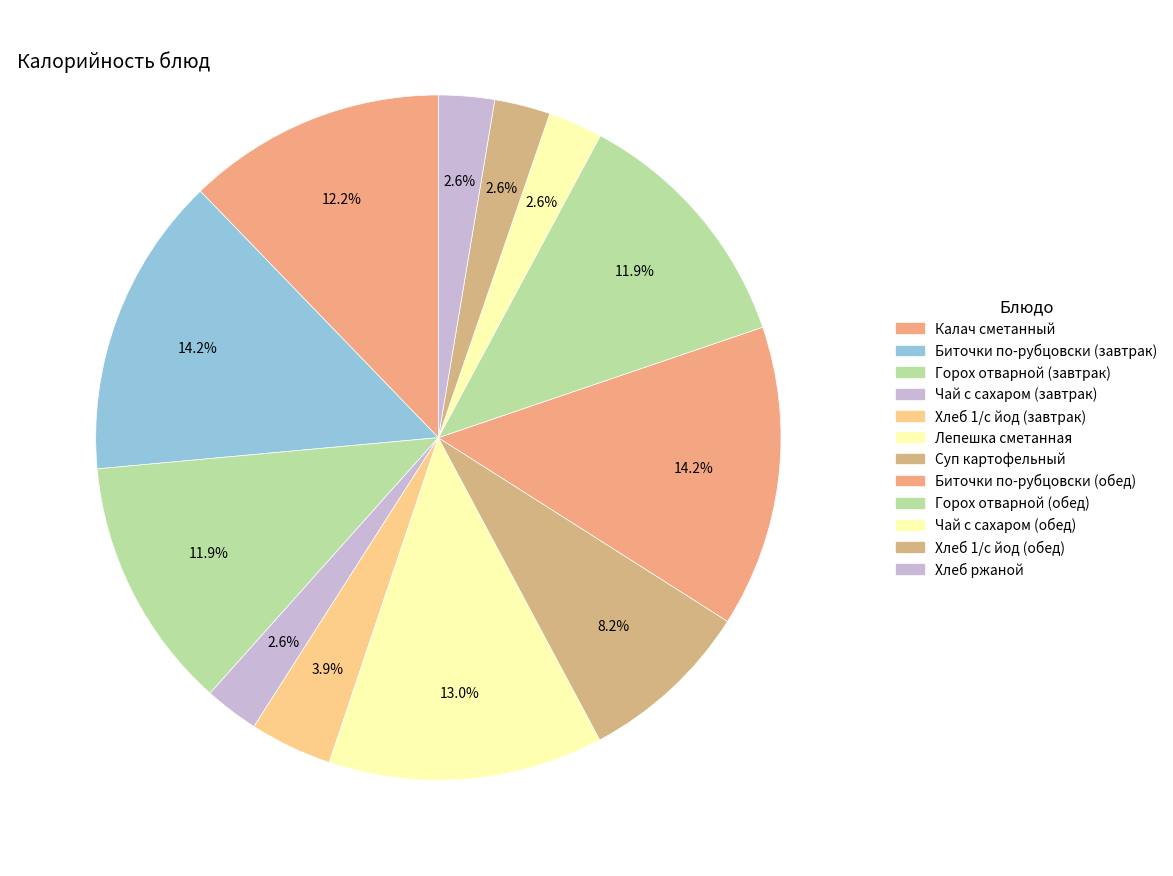

Does Хлеб 1/с йод (завтрак) account for over 50% of the chart?

No